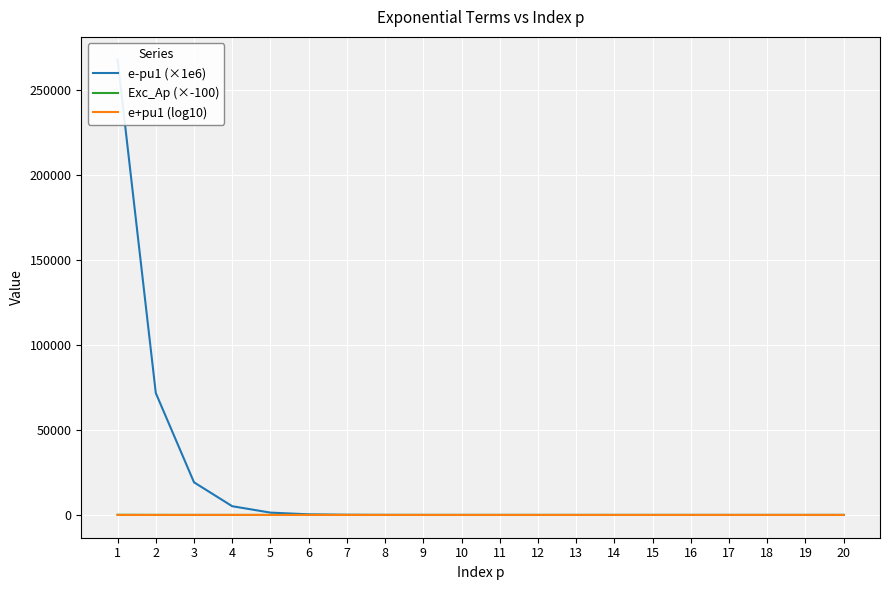

What are all the series names shown in the legend?

e-pu1 (×1e6), Exc_Ap (×-100), e+pu1 (log10)